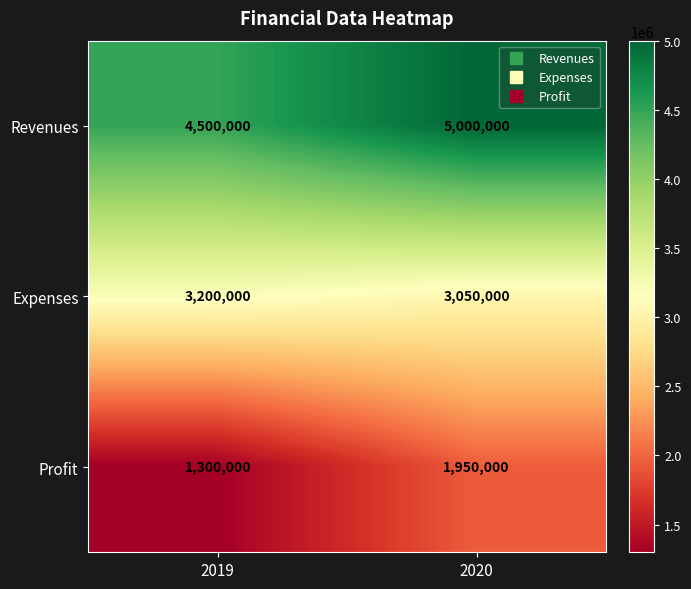

Is it true that Revenues equals 7013558 at 2019?

False